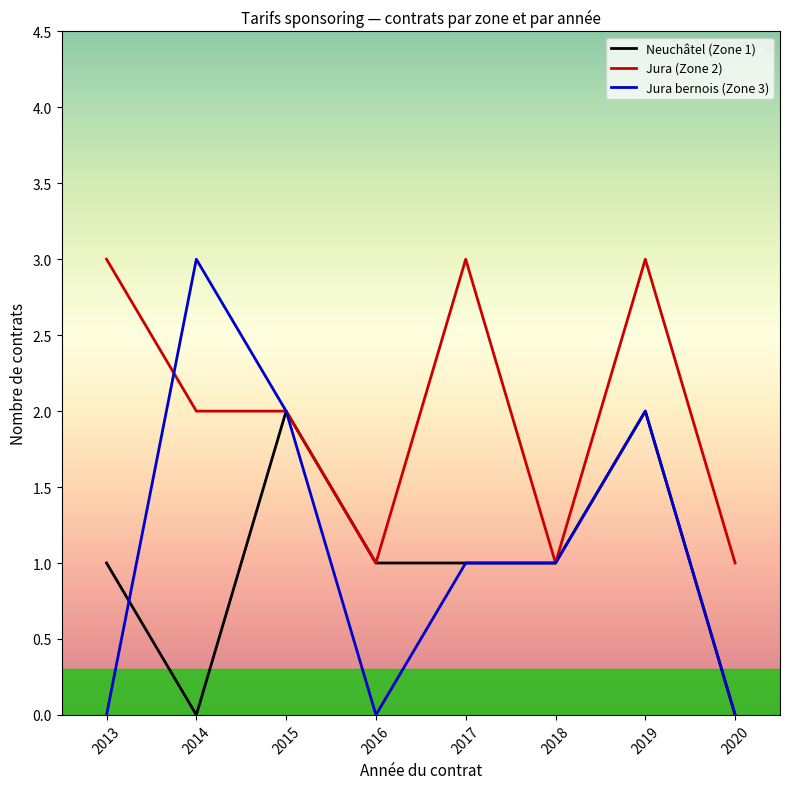

True or false: Jura bernois (Zone 3) and Neuchâtel (Zone 1) cross at least once.

True